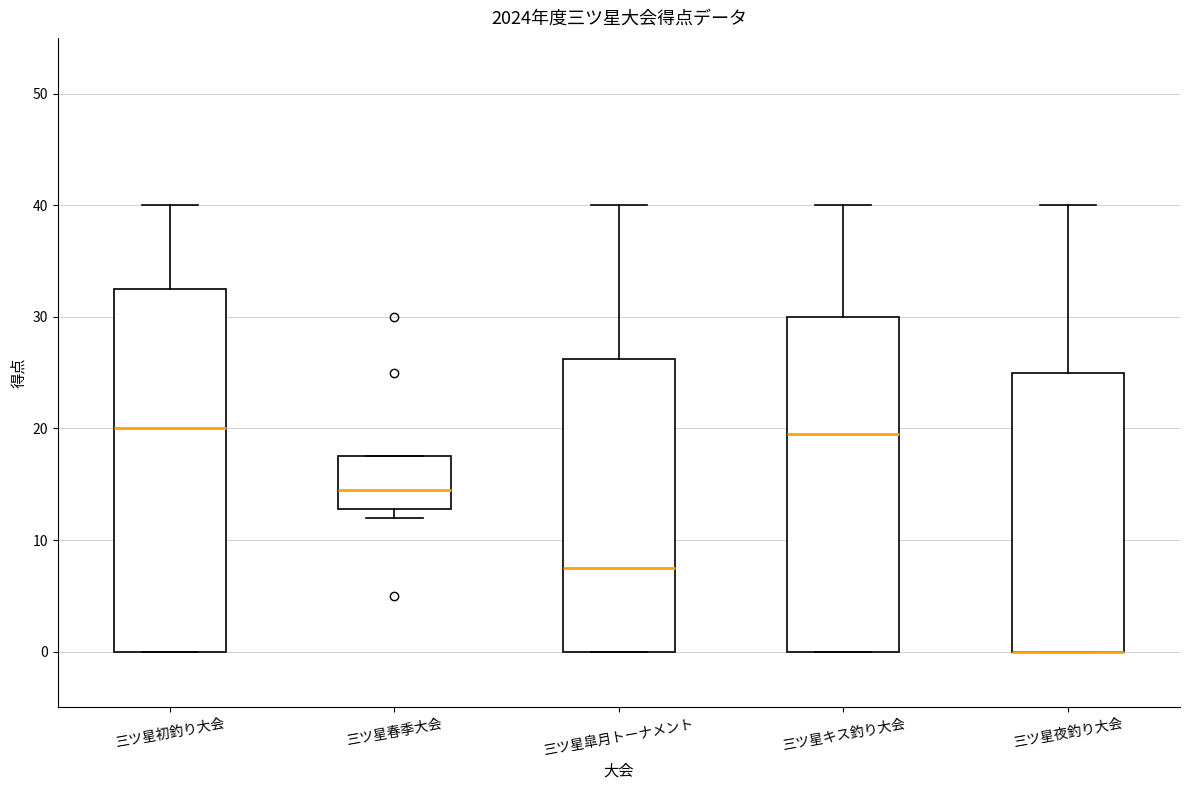

Reading left to right, read every box against the y-axis: the position of its median line, the range the box covers, and the ends of its whiskers. The values are not printed on the chart, so give them approximately, as read against the axis.

三ツ星初釣り大会: median 20, box 0 to 33, whiskers 0 to 40
三ツ星春季大会: median 15, box 13 to 18, whiskers 12 to 18
三ツ星皐月トーナメント: median 8, box 0 to 26, whiskers 0 to 40
三ツ星キス釣り大会: median 20, box 0 to 30, whiskers 0 to 40
三ツ星夜釣り大会: median 0 (drawn on the box's lower edge), box 0 to 25, whiskers 0 to 40